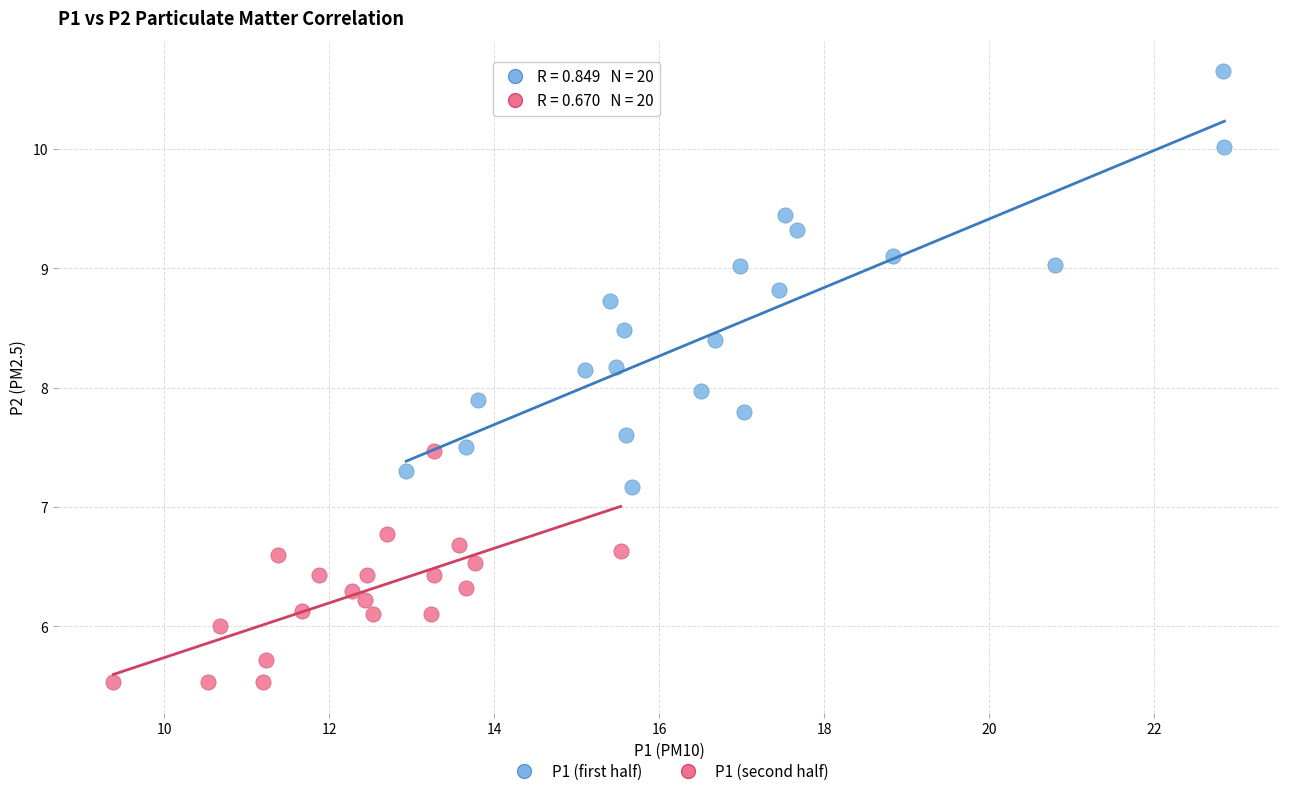

Which series has the largest Y range (max minus min)?

P1 (first half)